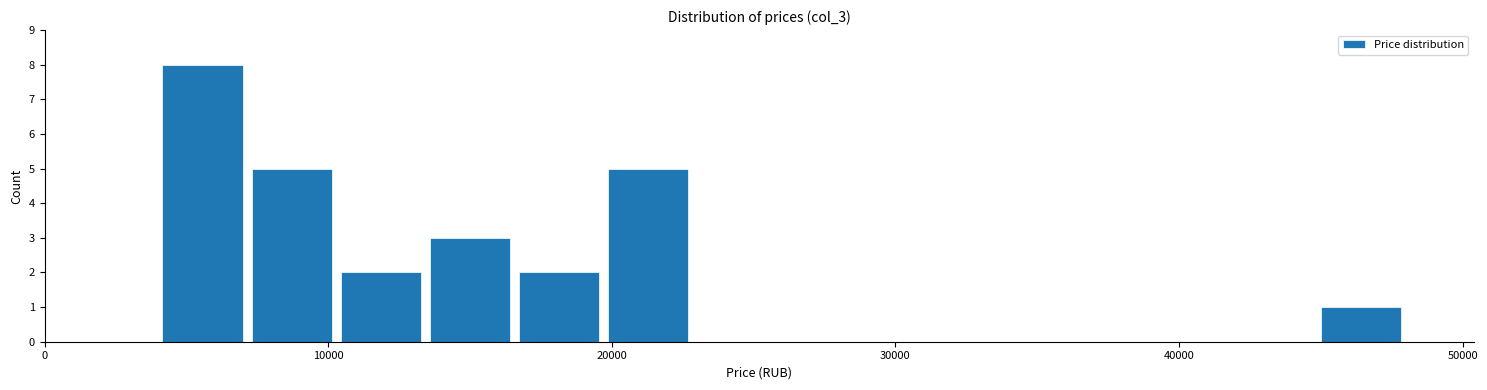

Read against the x-axis, roughly where is the centre of the tallest bar?

6000